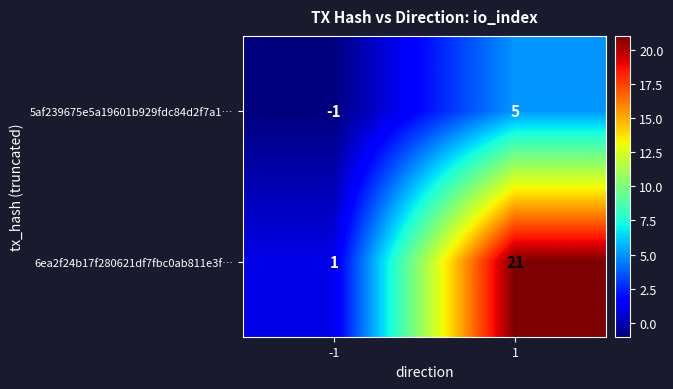

The 5af239675e5a19601b929fdc84d2f7a1… series shows 5 at 1. True or false?

True